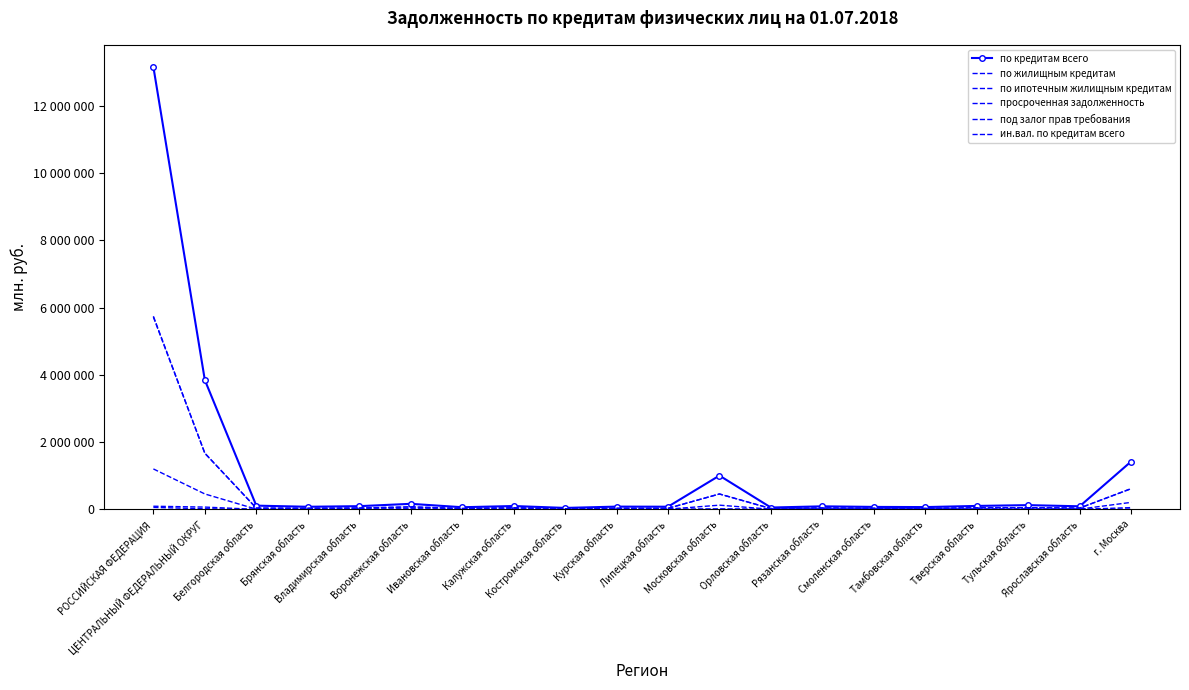

What position from the right is Калужская область?

13